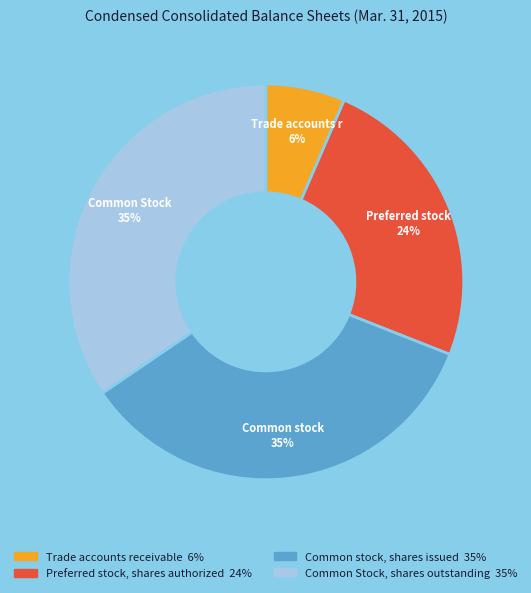

To the nearest percent, what is the average slice percentage?

25%